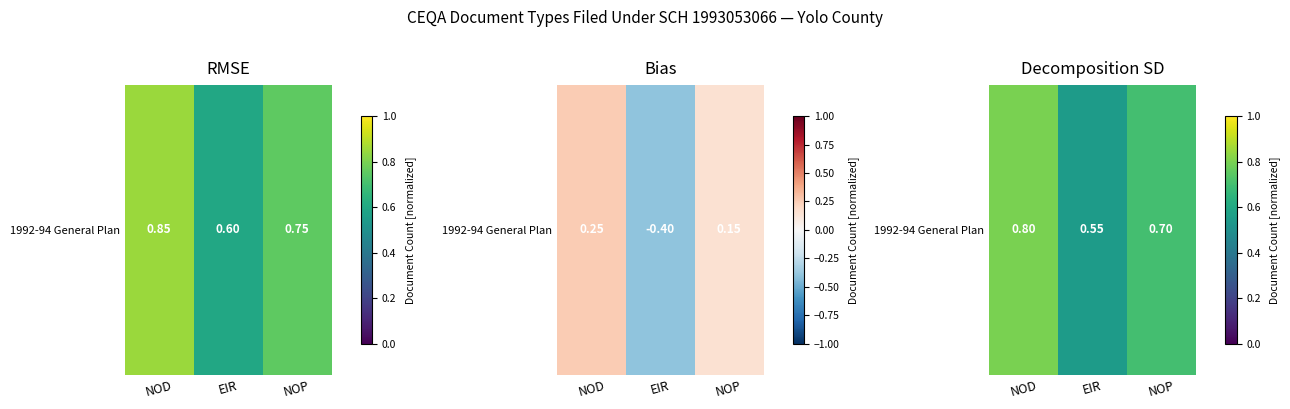

Which label corresponds to the smallest value in the chart?

EIR